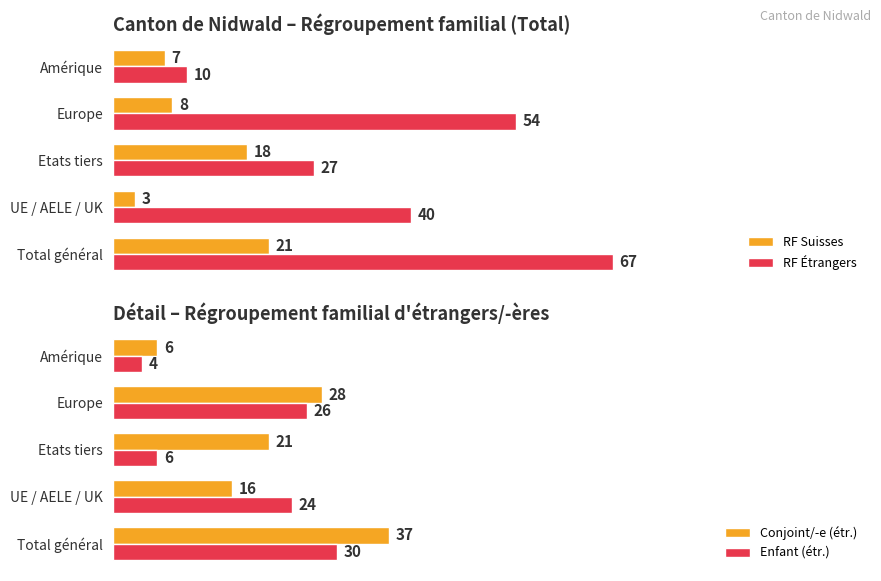

What is the minimum value shown in the chart?

3